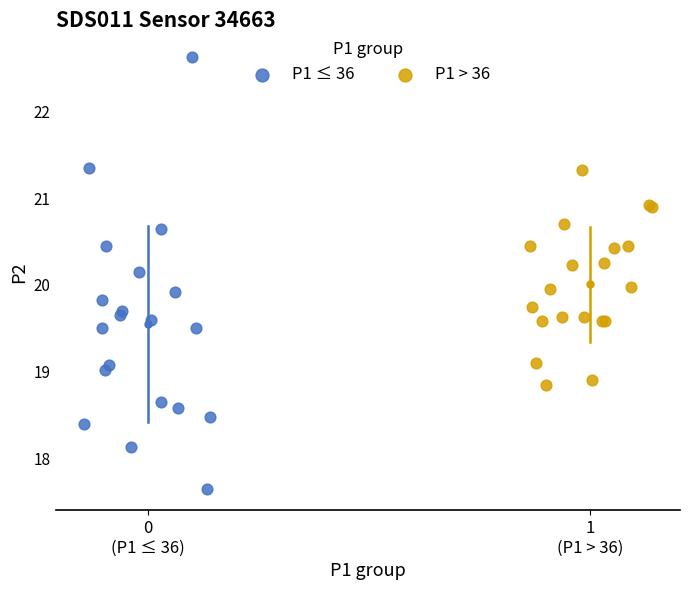

Which series contains the lowest Y value?

P1 ≤ 36